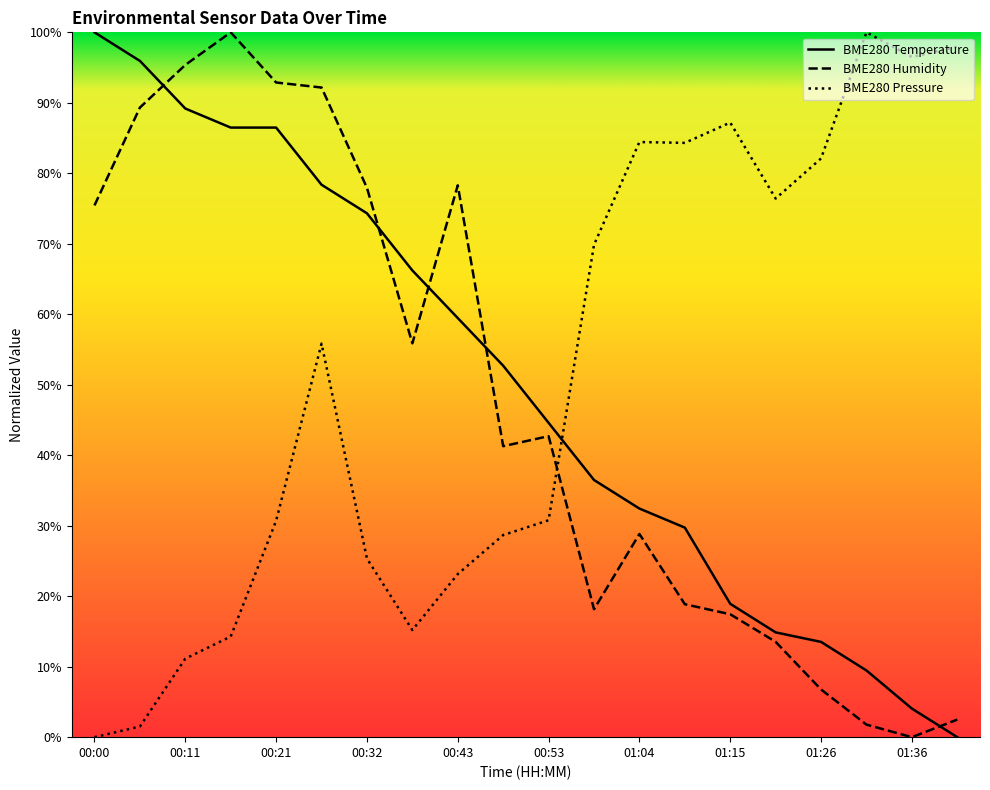

After their last crossing, which series has the higher values: BME280 Humidity or BME280 Temperature?

BME280 Humidity